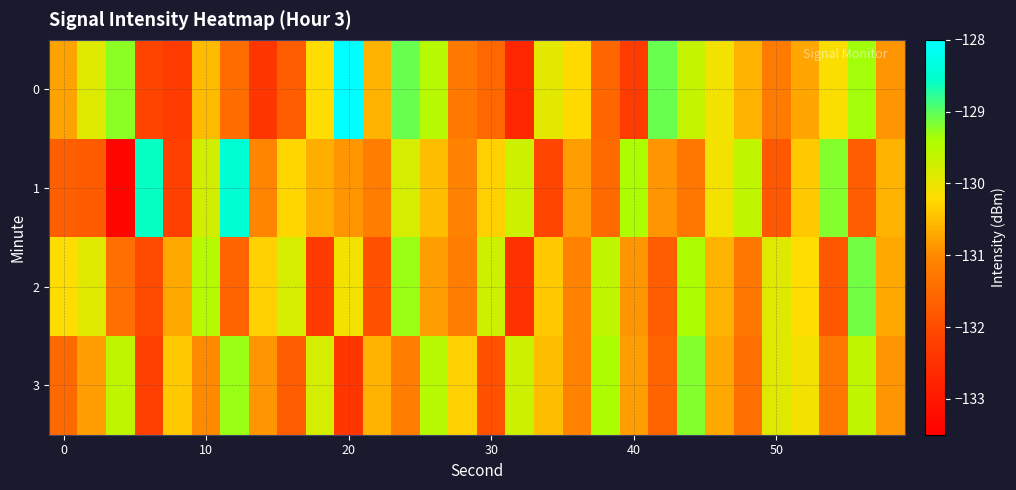

Which series has the largest range (max minus min)?

1